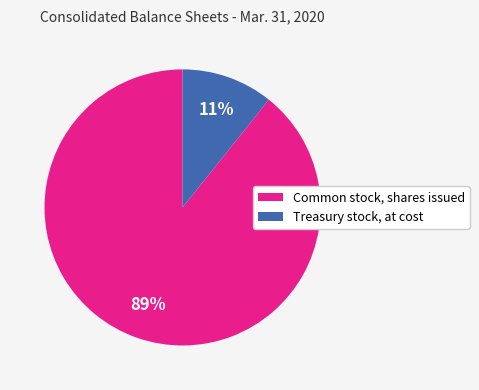

What percentage is the Common stock, shares issued slice, to the nearest percent?

89%